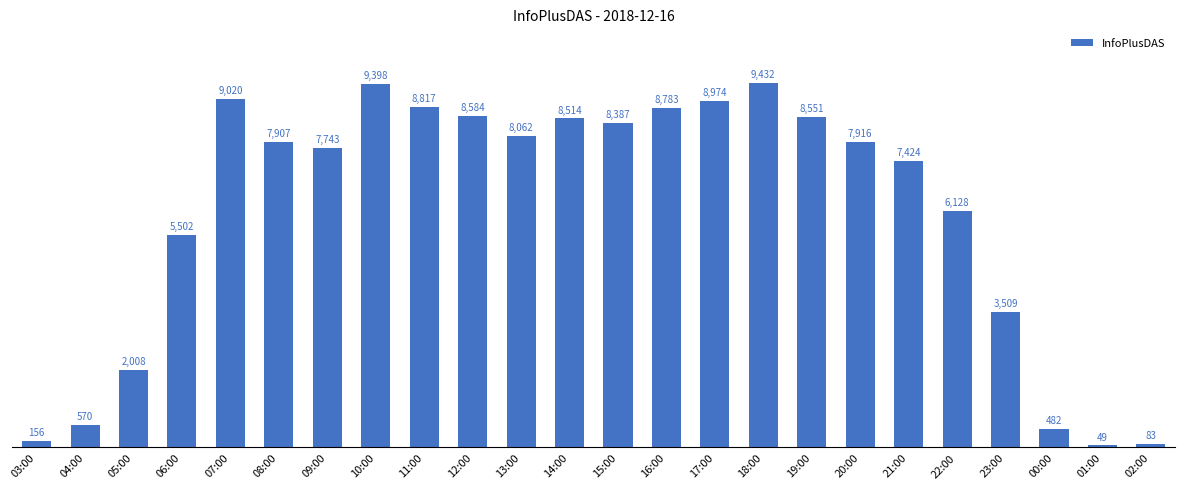

What is the average value?

6083